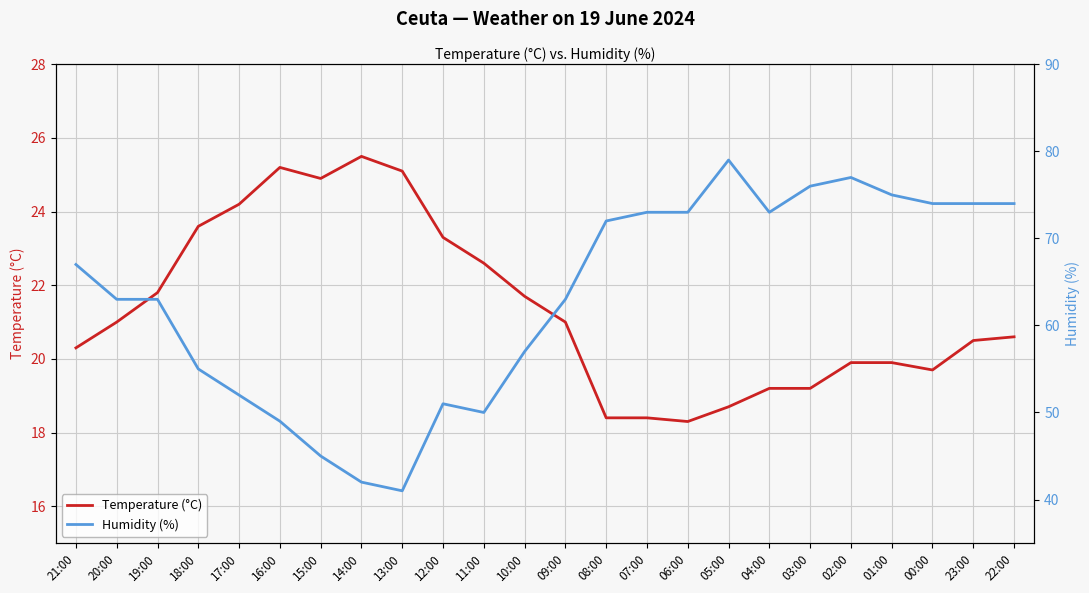

Is the value of Humidity (%) at 18:00 greater than the value of Temperature (°C) at 16:00?

Yes